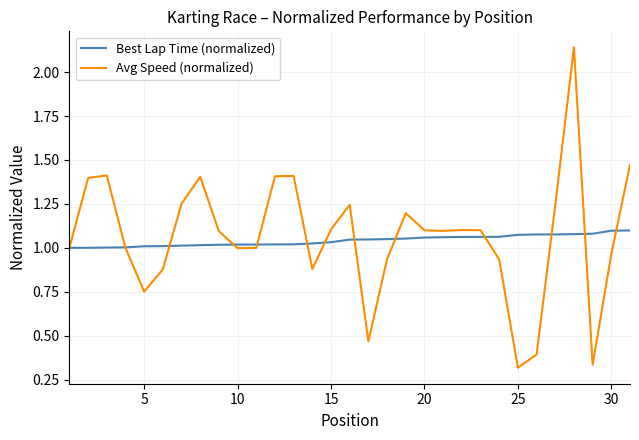

Which series has the widest spread of values?

Avg Speed (normalized)